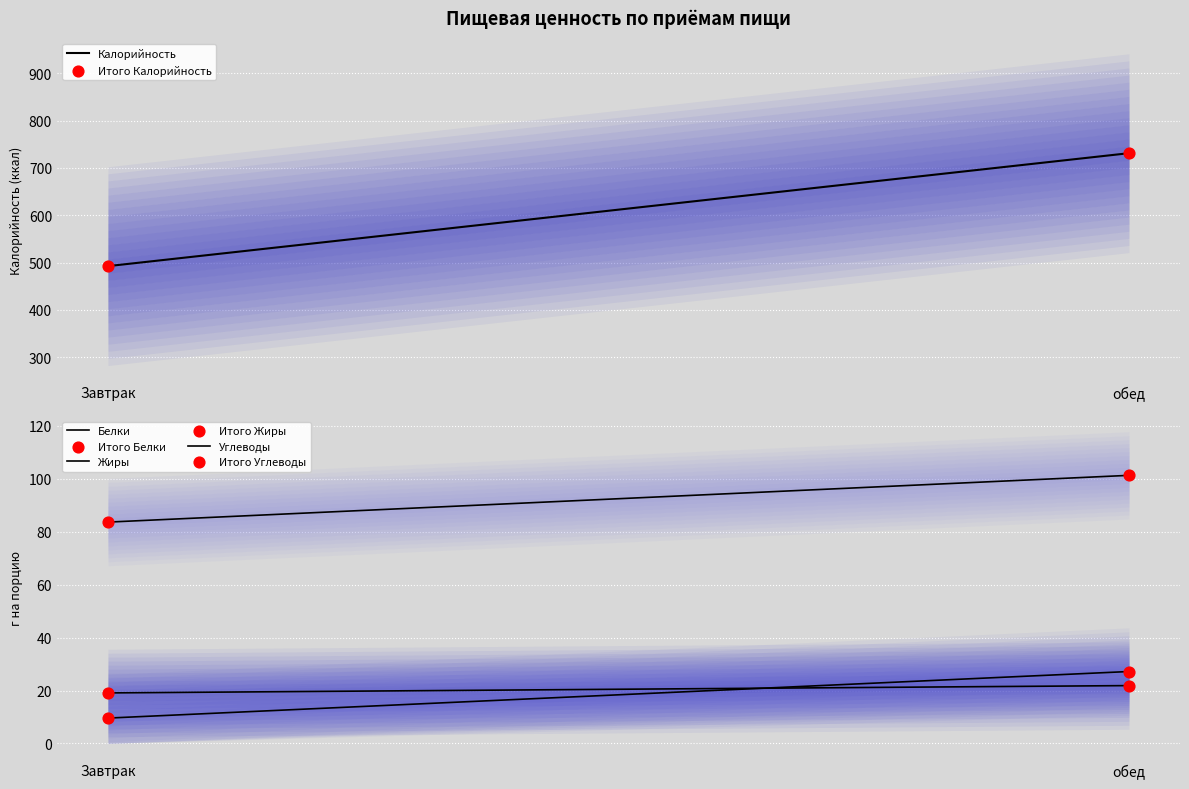

Which series has the widest spread of Y values?

Калорийность